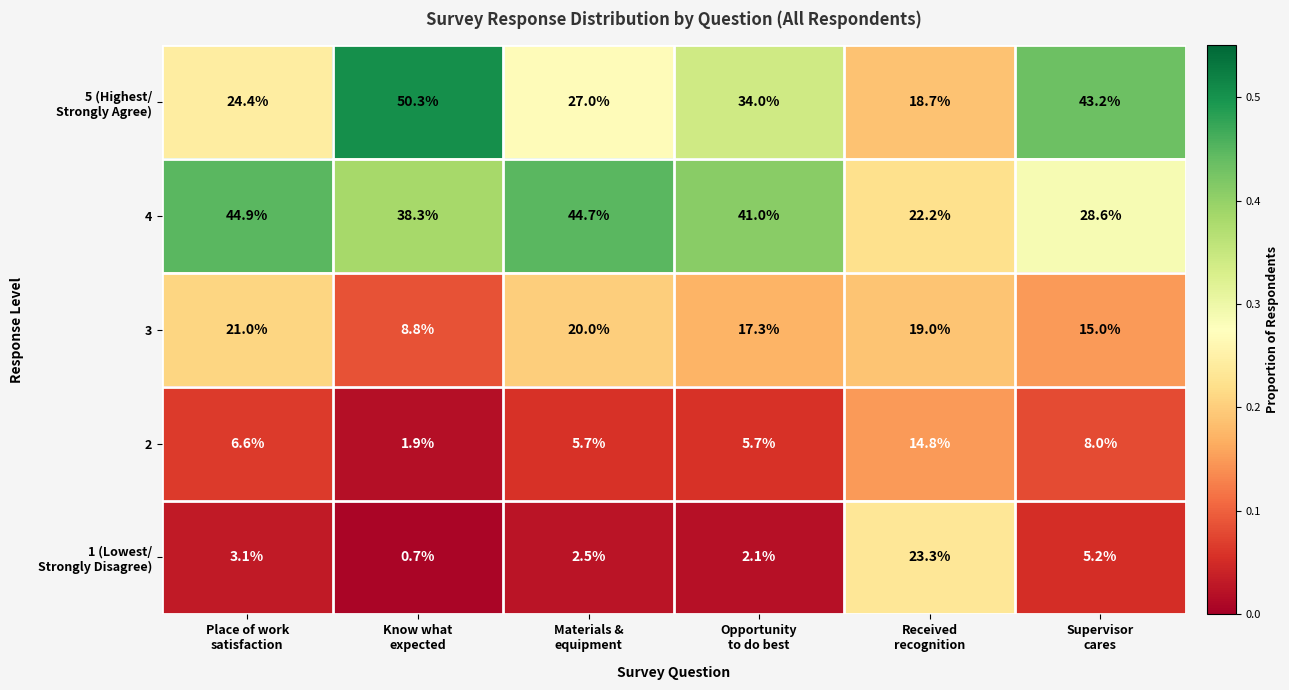

Which series has the largest total across all categories?

4